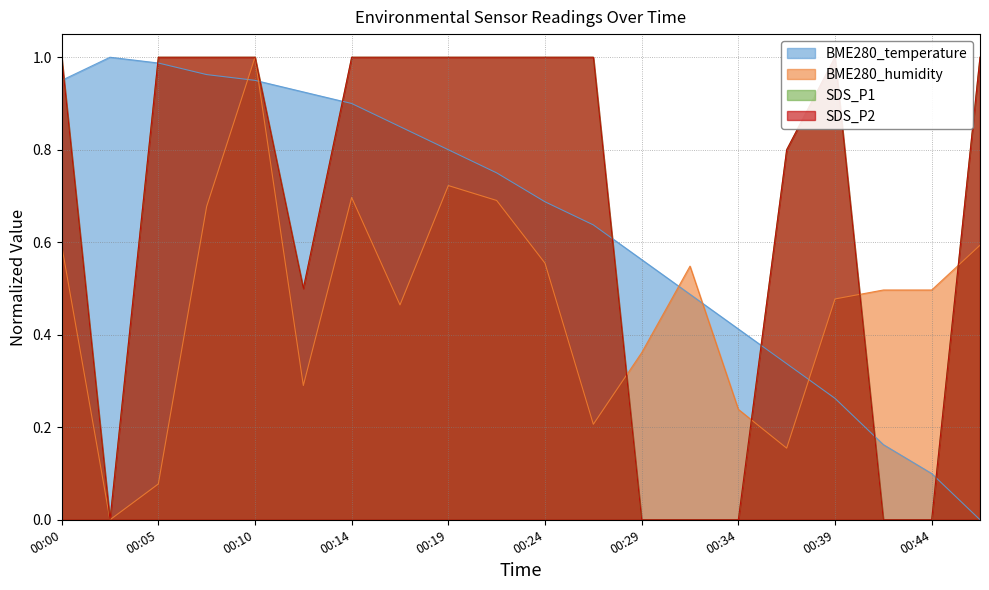

What is the difference between the maximum and minimum values in the BME280_humidity series?

1.0